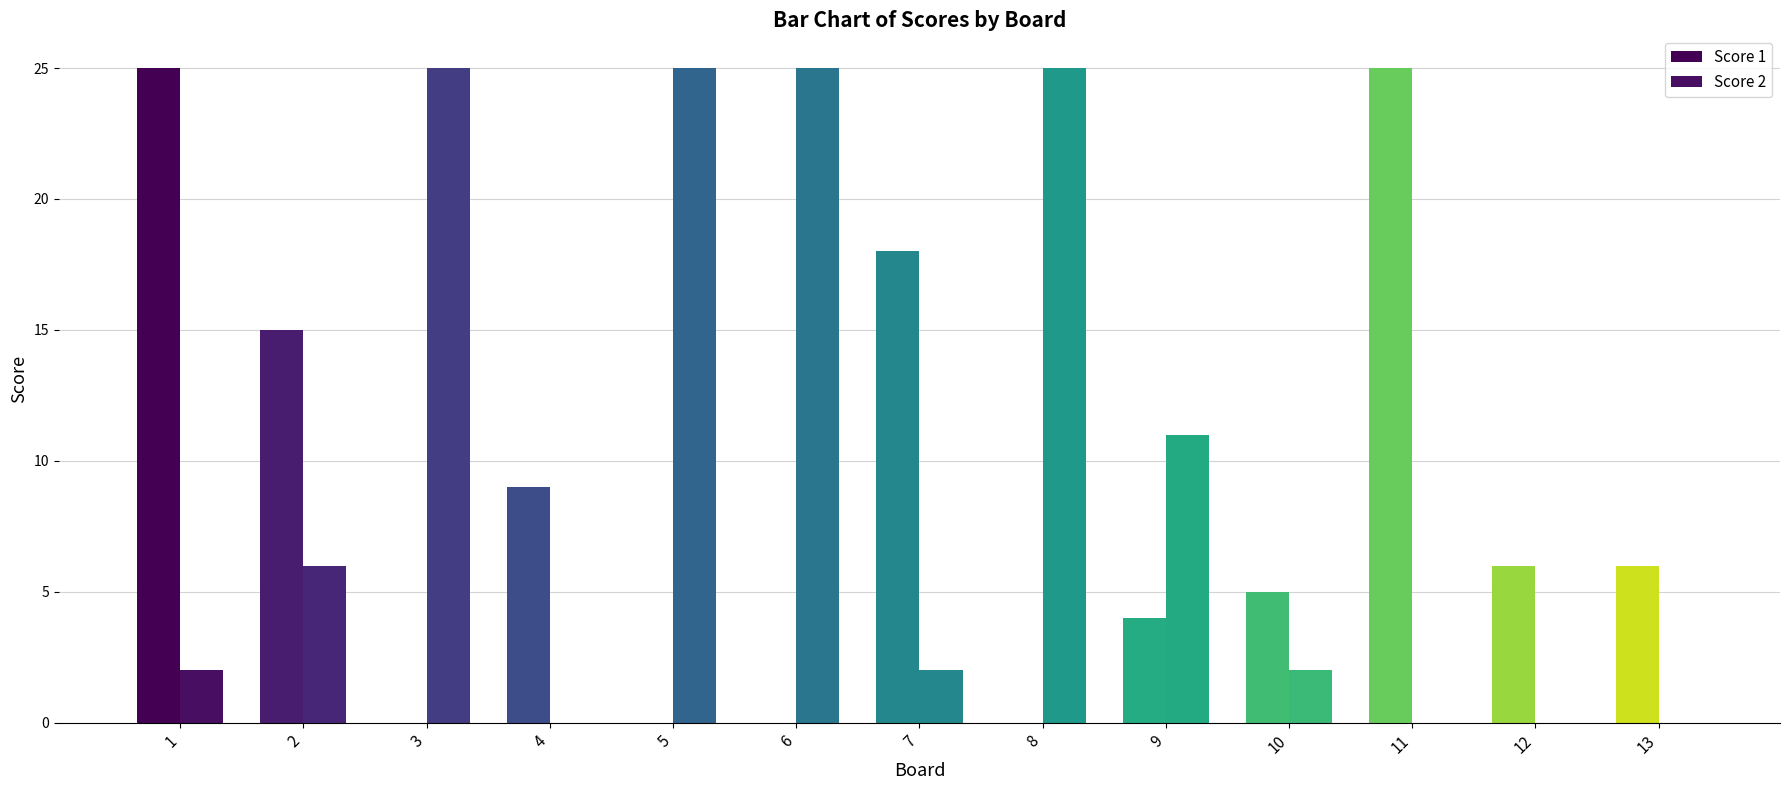

Between 11 and 5, which is larger?

11